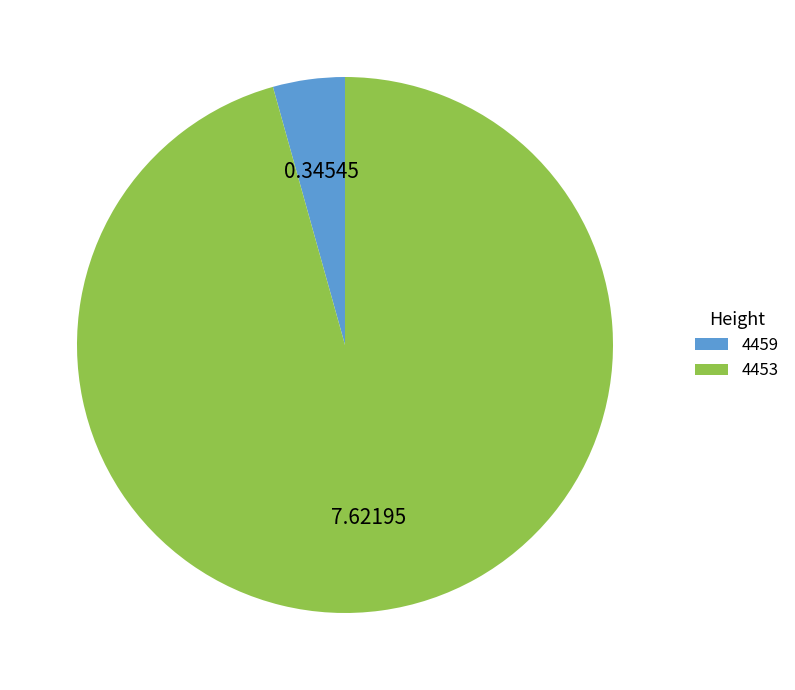

Count the number of slices in the pie.

2